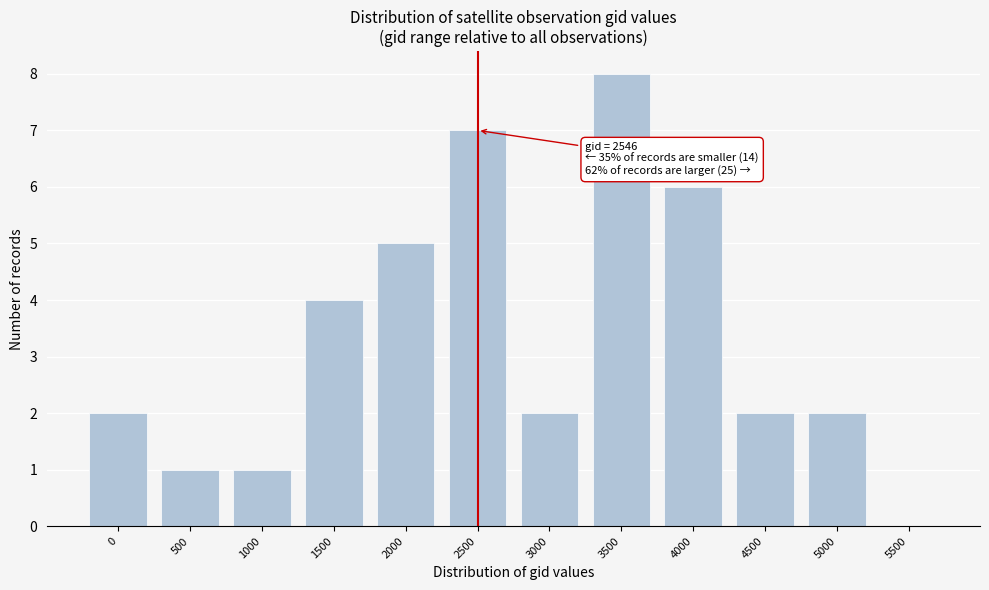

Reading left to right, extract all data points from this chart.

0=2	500=1	1000=1	1500=4	2000=5	2500=7	3000=2	3500=8	4000=6	4500=2	5000=2	5500=0